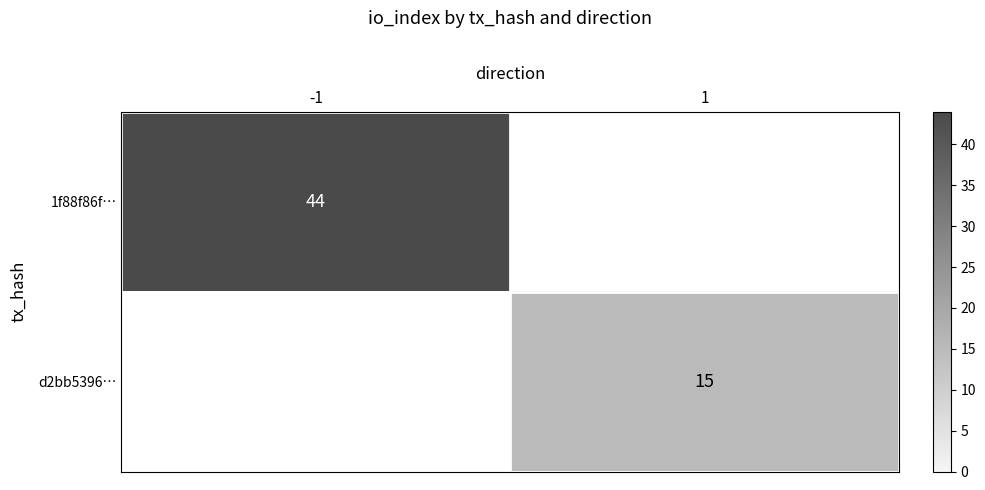

What is the minimum value shown in the chart?

15.0